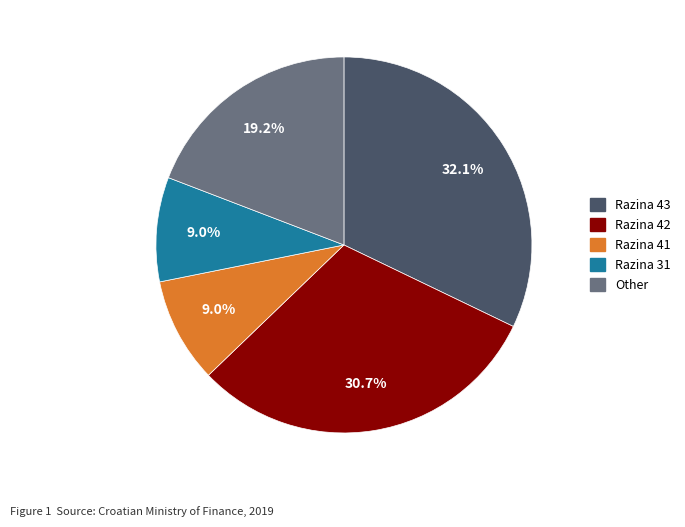

Is there any slice that represents more than half of the pie?

No